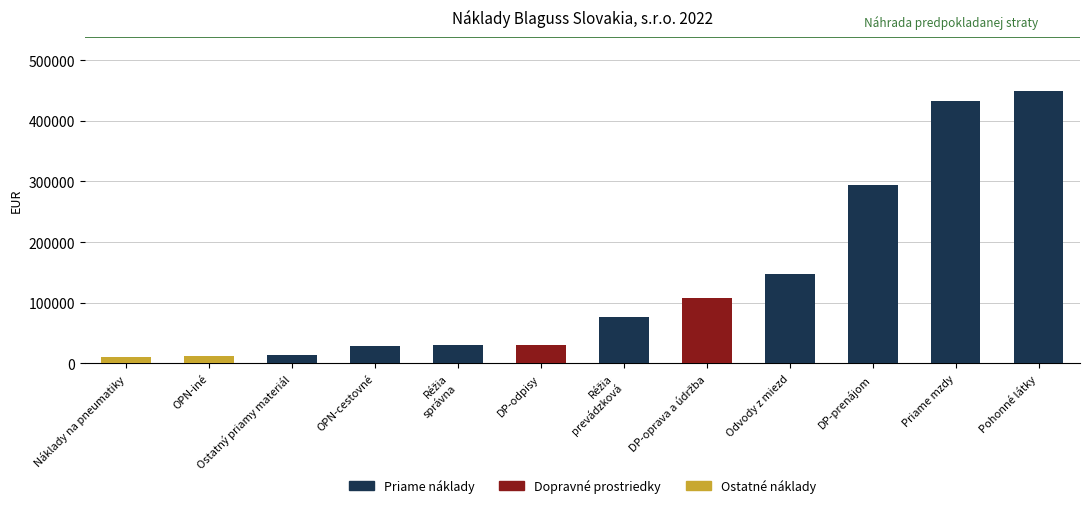

What is the smallest value displayed?

10795.6